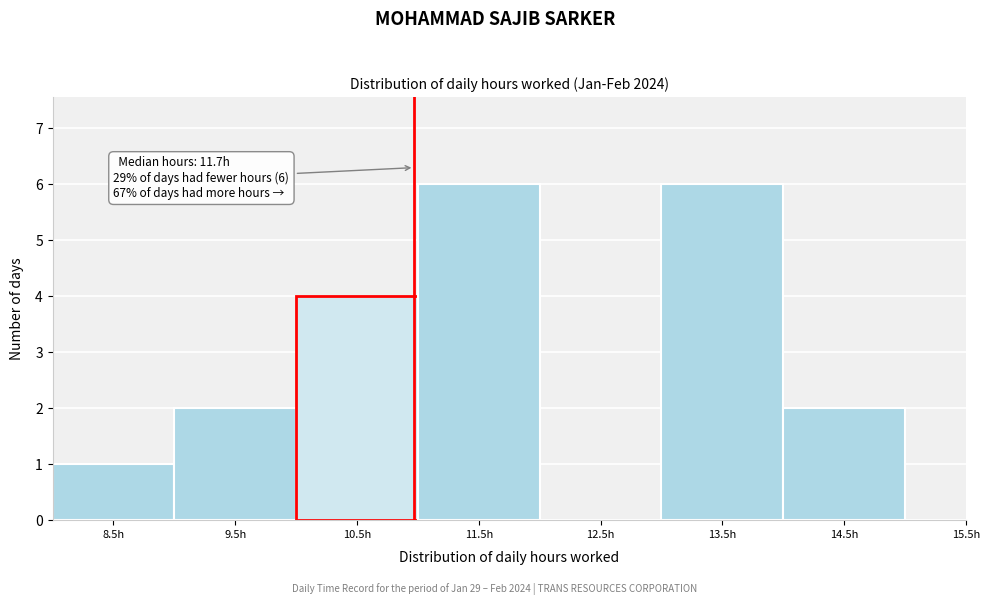

Reading left to right, what are all the values shown in this chart?

8.5h=1	9.5h=2	10.5h=4	11.5h=6	12.5h=0	13.5h=6	14.5h=2	15.5h=0